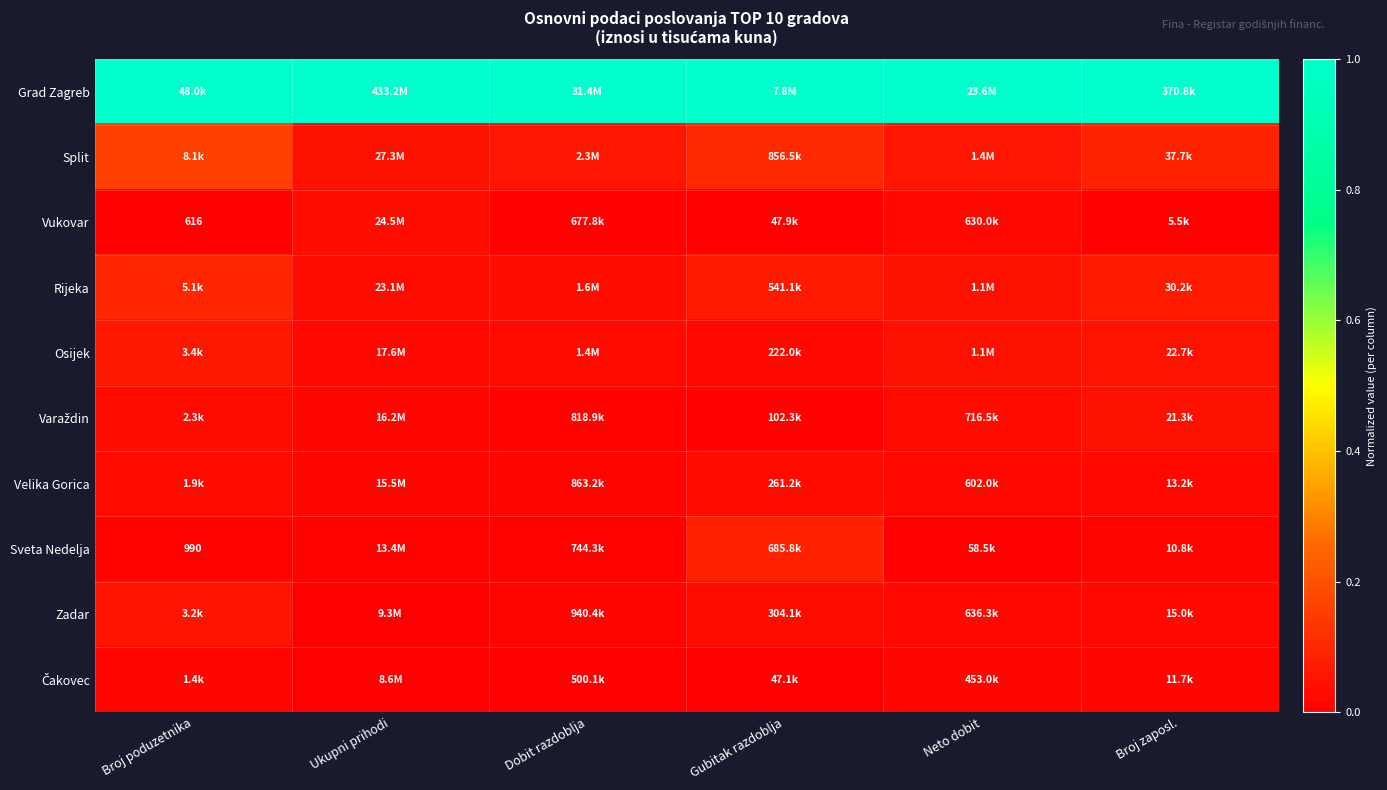

At how many categories does at least one series exceed 0?

6